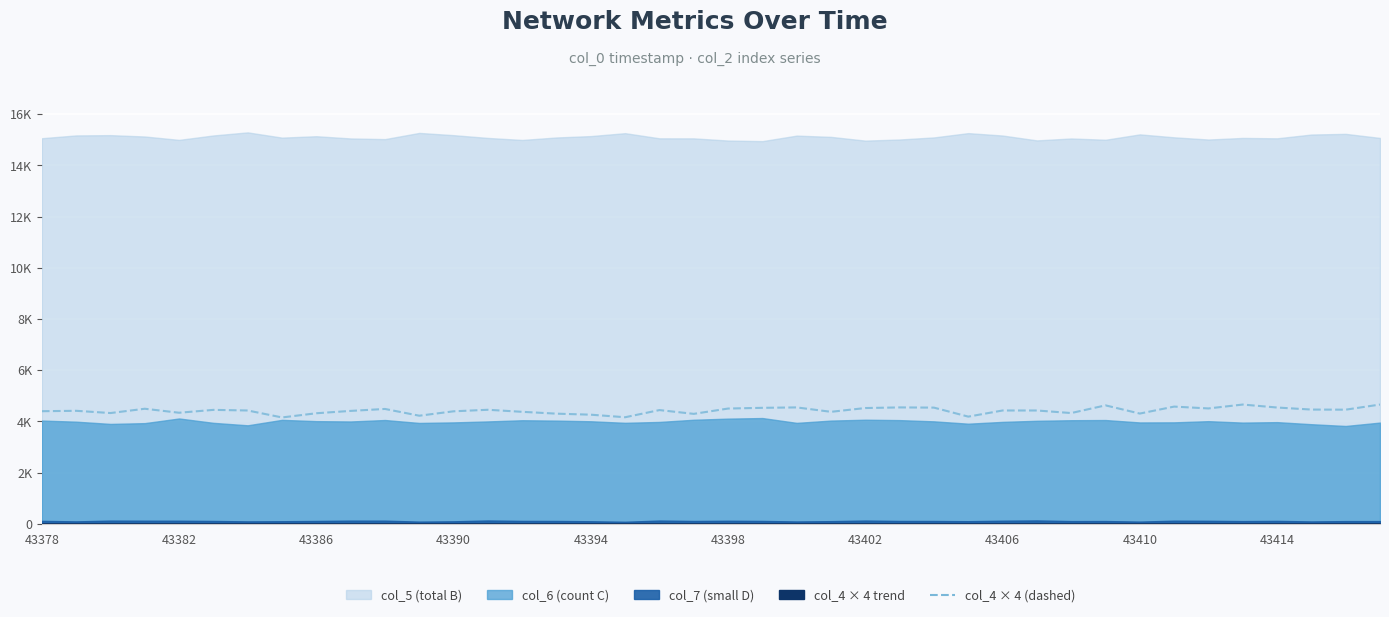

How many data points does each series have?

40